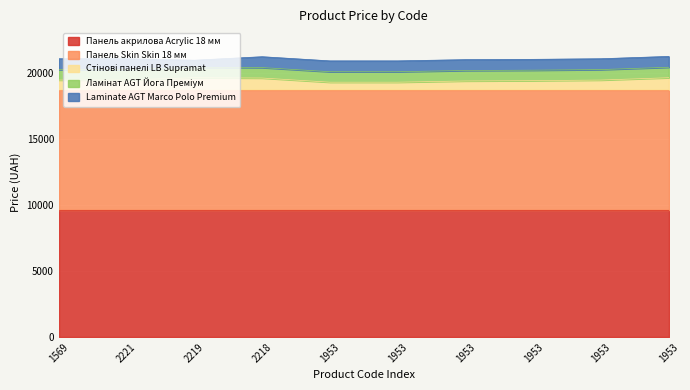

Does the chart display data point markers on the line(s)?

No